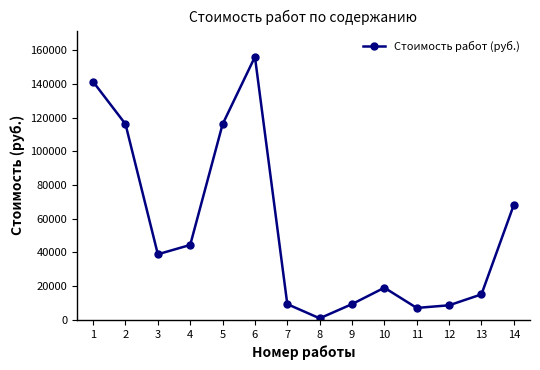

What is the greatest value displayed?

156000.0